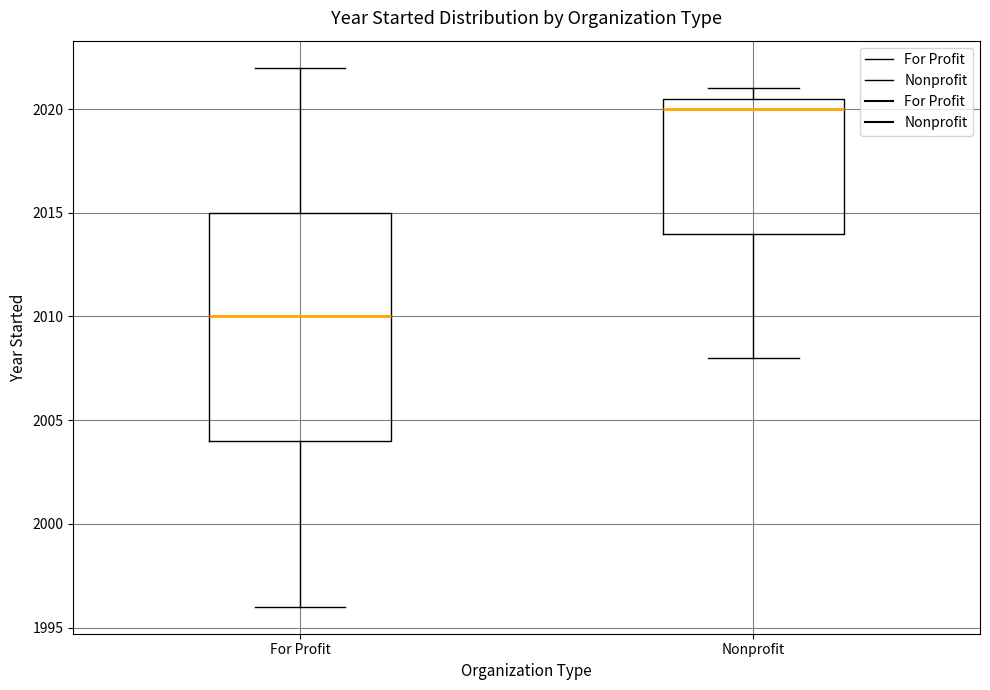

Which box is the tallest, from its lower edge to its upper edge?

For Profit